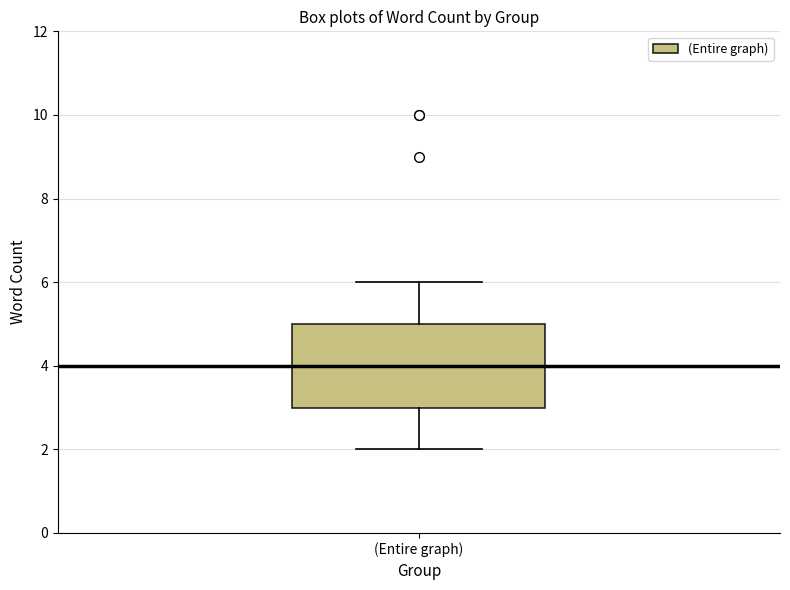

Transcribe this box plot: give where the median line is, the range the box spans, and where the two whiskers end, as read against the y-axis. The values are not printed on the chart, so give them approximately, as read against the axis.

median 4, box 3 to 5, whiskers 2 to 6